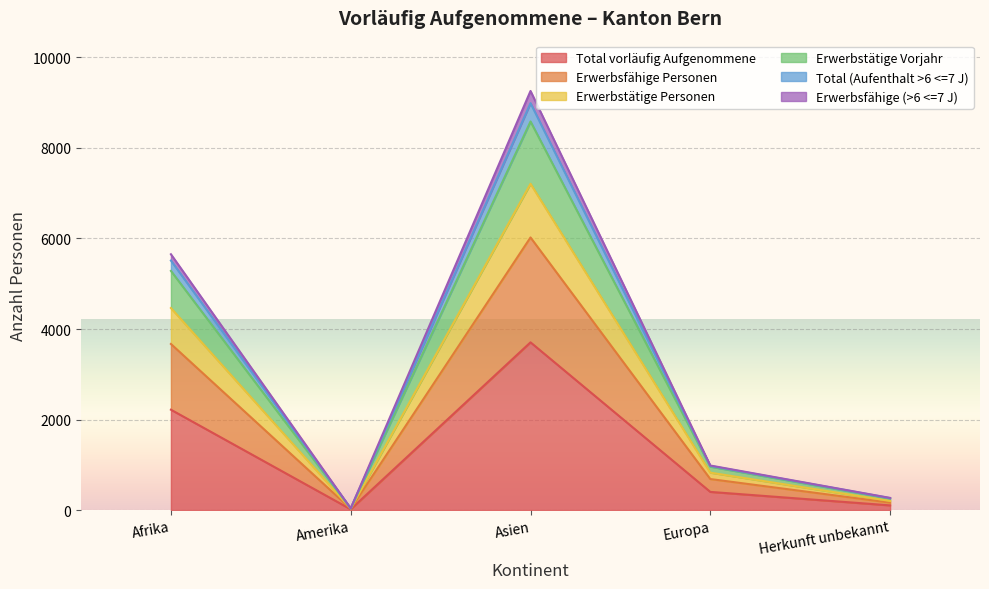

What is the maximum value for Total vorläufig Aufgenommene?

3706